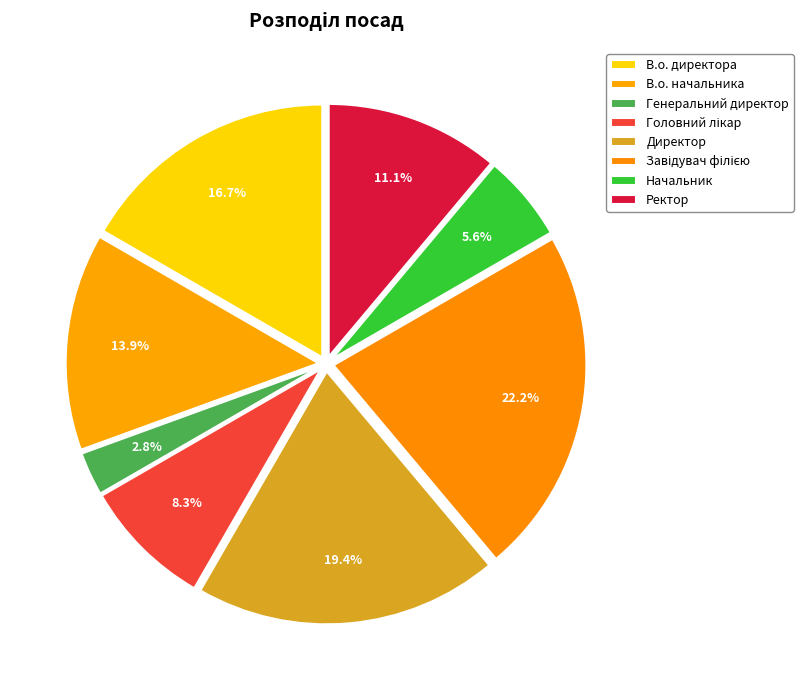

Count the number of slices in the pie.

8